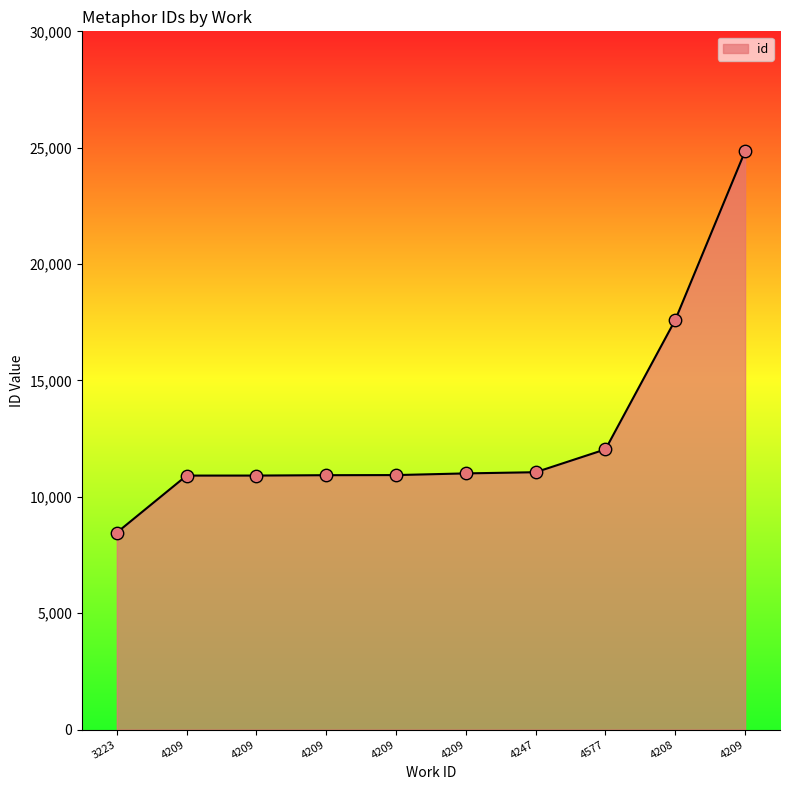

Approximately how many times larger is the value at 4577 compared to 4209?

1.1